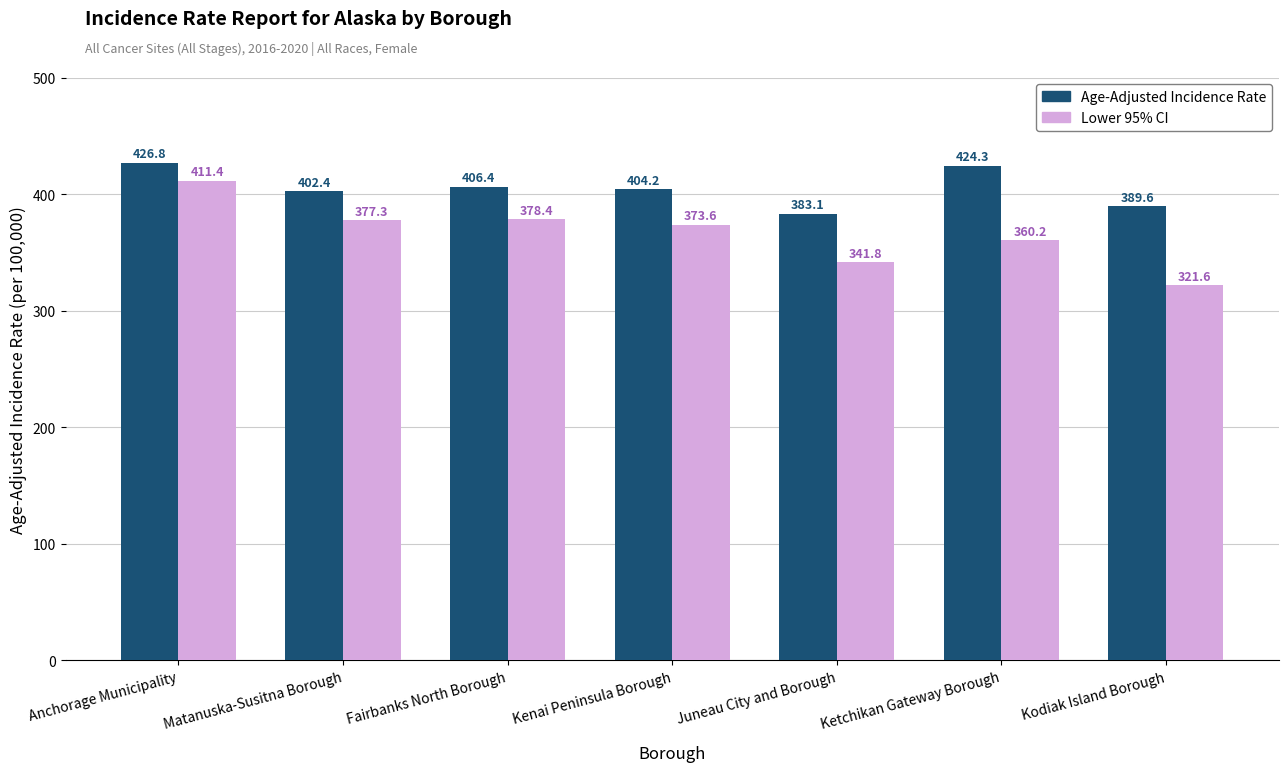

Between Anchorage Municipality and Matanuska-Susitna Borough, which series saw the biggest shift?

Lower 95% CI